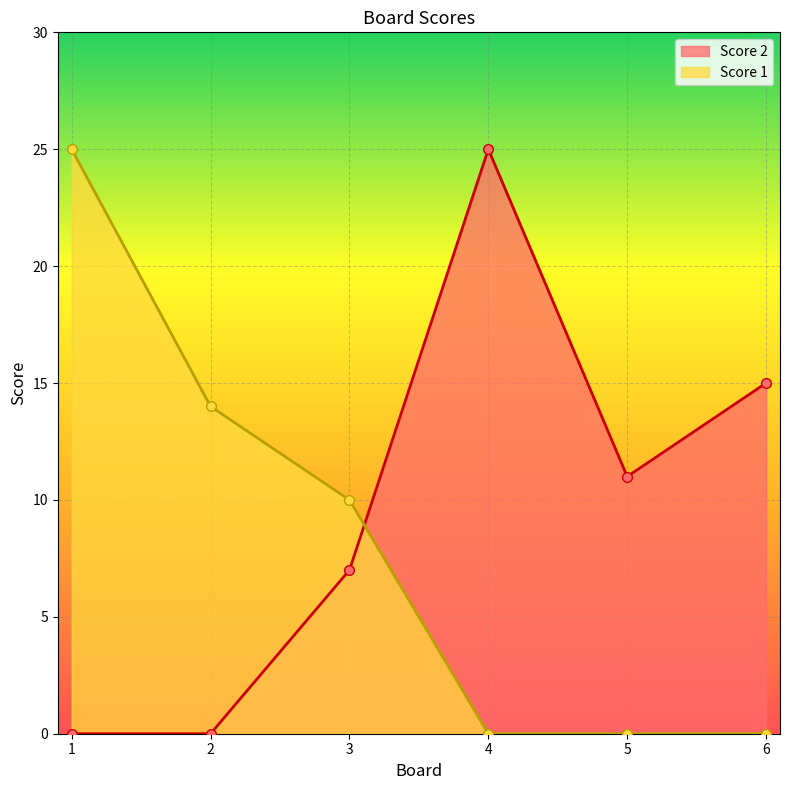

What is the difference between the Score 1 values at 4 and 2?

14